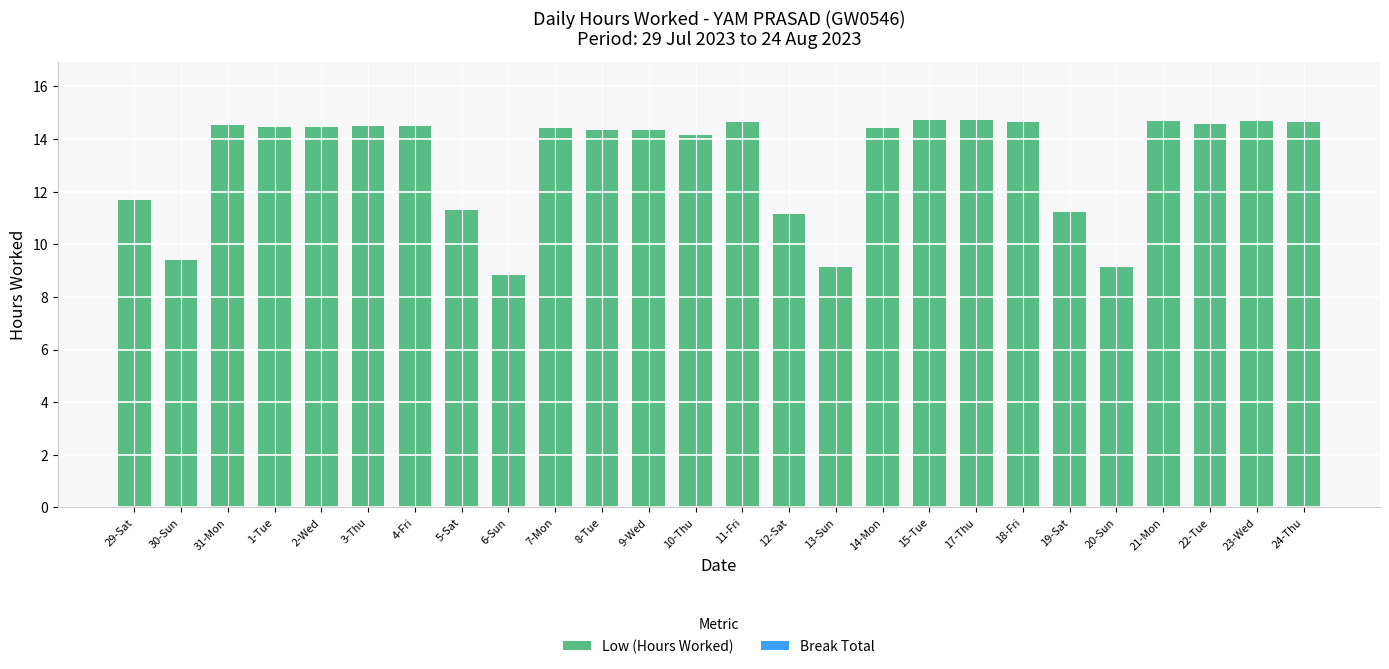

What is the maximum value shown in the chart?

14.7